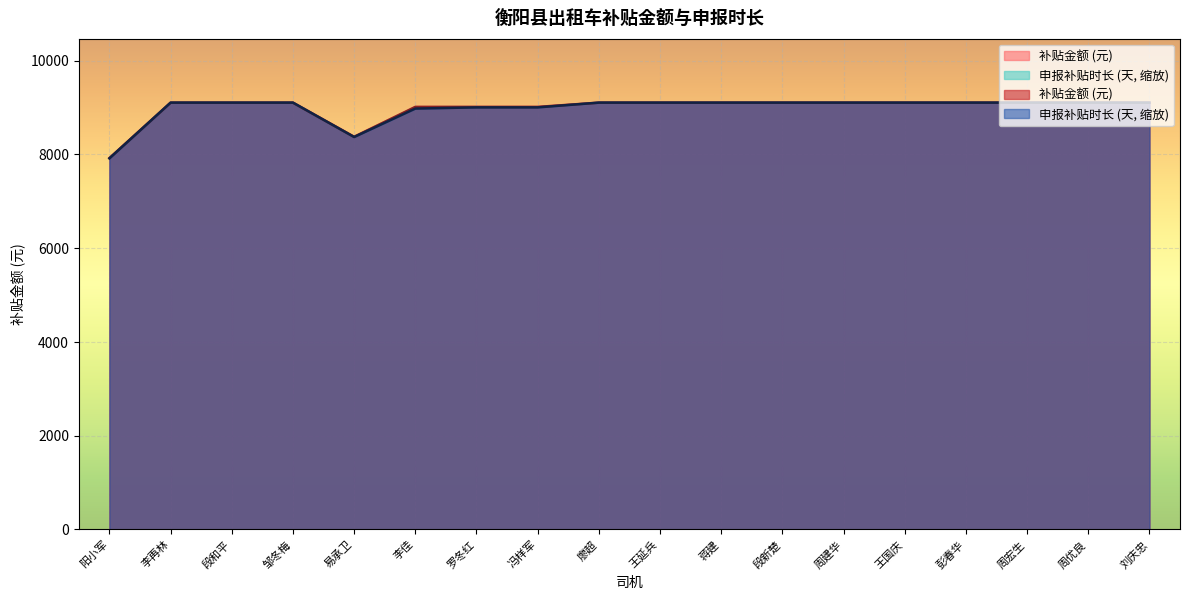

Which series has the largest total across all categories?

补贴金额